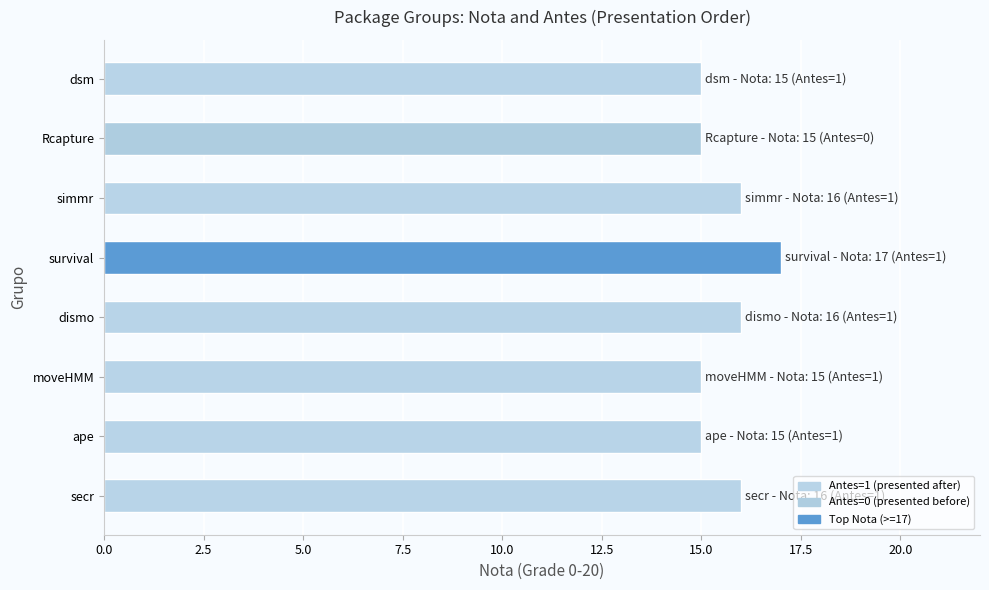

What is the ratio of the value at moveHMM to the value at simmr?

0.9